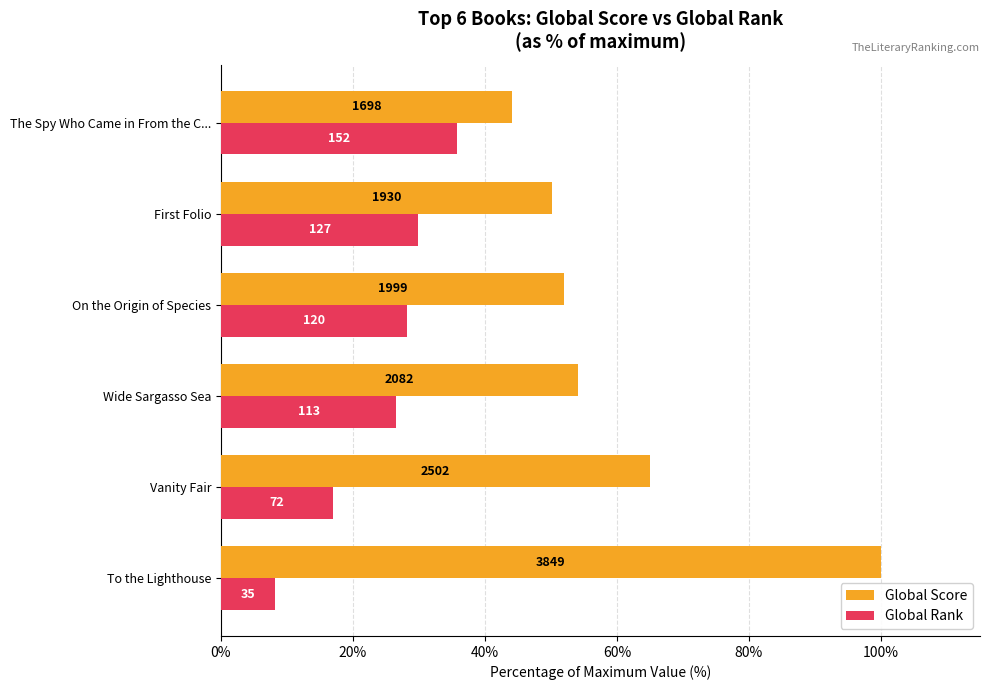

What are all the series names shown in the legend?

Global Score, Global Rank